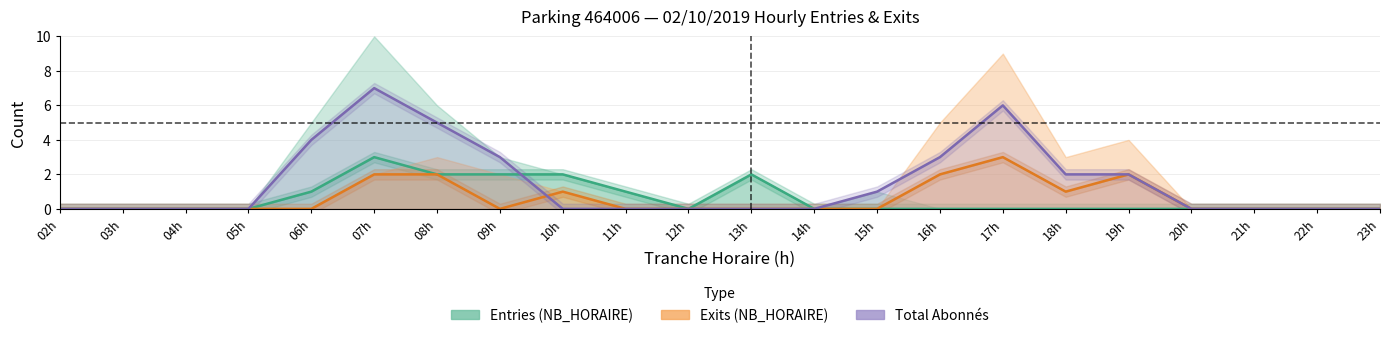

What is the difference between the maximum and second lowest values in the Exits (NB_HORAIRE) series?

3